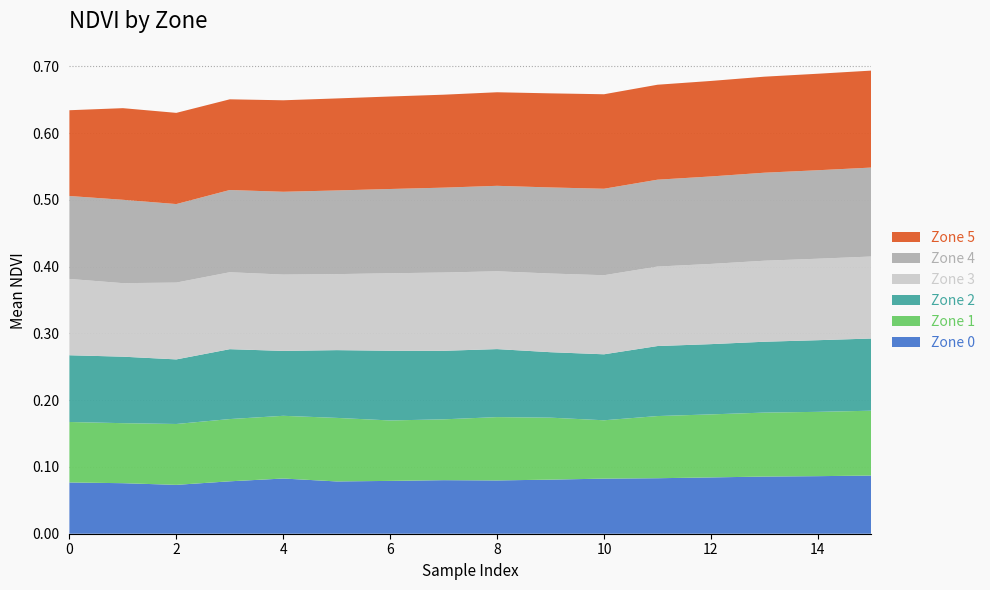

Reading left to right, transcribe all the data shown in this chart.

Zone 0: 0=0.1	1=0.1	2=0.1	3=0.1	4=0.1	5=0.1	6=0.1	7=0.1	8=0.1	9=0.1	10=0.1	11=0.1	12=0.1	13=0.1	14=0.1	15=0.1
Zone 1: 0=0.1	1=0.1	2=0.1	3=0.1	4=0.1	5=0.1	6=0.1	7=0.1	8=0.1	9=0.1	10=0.1	11=0.1	12=0.1	13=0.1	14=0.1	15=0.1
Zone 2: 0=0.1	1=0.1	2=0.1	3=0.1	4=0.1	5=0.1	6=0.1	7=0.1	8=0.1	9=0.1	10=0.1	11=0.1	12=0.1	13=0.1	14=0.1	15=0.1
Zone 3: 0=0.1	1=0.1	2=0.1	3=0.1	4=0.1	5=0.1	6=0.1	7=0.1	8=0.1	9=0.1	10=0.1	11=0.1	12=0.1	13=0.1	14=0.1	15=0.1
Zone 4: 0=0.1	1=0.1	2=0.1	3=0.1	4=0.1	5=0.1	6=0.1	7=0.1	8=0.1	9=0.1	10=0.1	11=0.1	12=0.1	13=0.1	14=0.1	15=0.1
Zone 5: 0=0.1	1=0.1	2=0.1	3=0.1	4=0.1	5=0.1	6=0.1	7=0.1	8=0.1	9=0.1	10=0.1	11=0.1	12=0.1	13=0.1	14=0.1	15=0.1